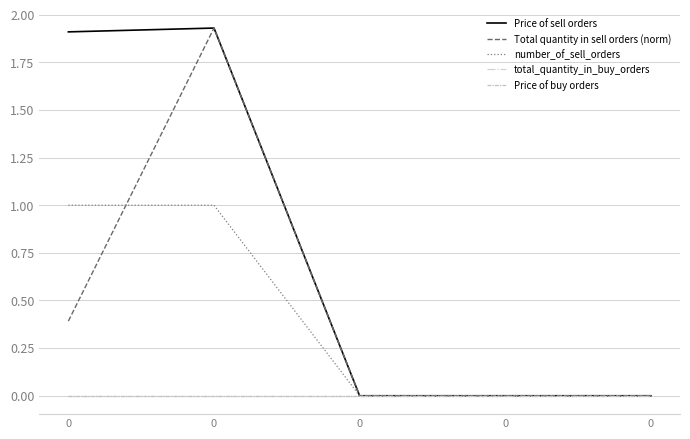

True or false: total_quantity_in_buy_orders and Total quantity in sell orders (norm) cross at least once.

False